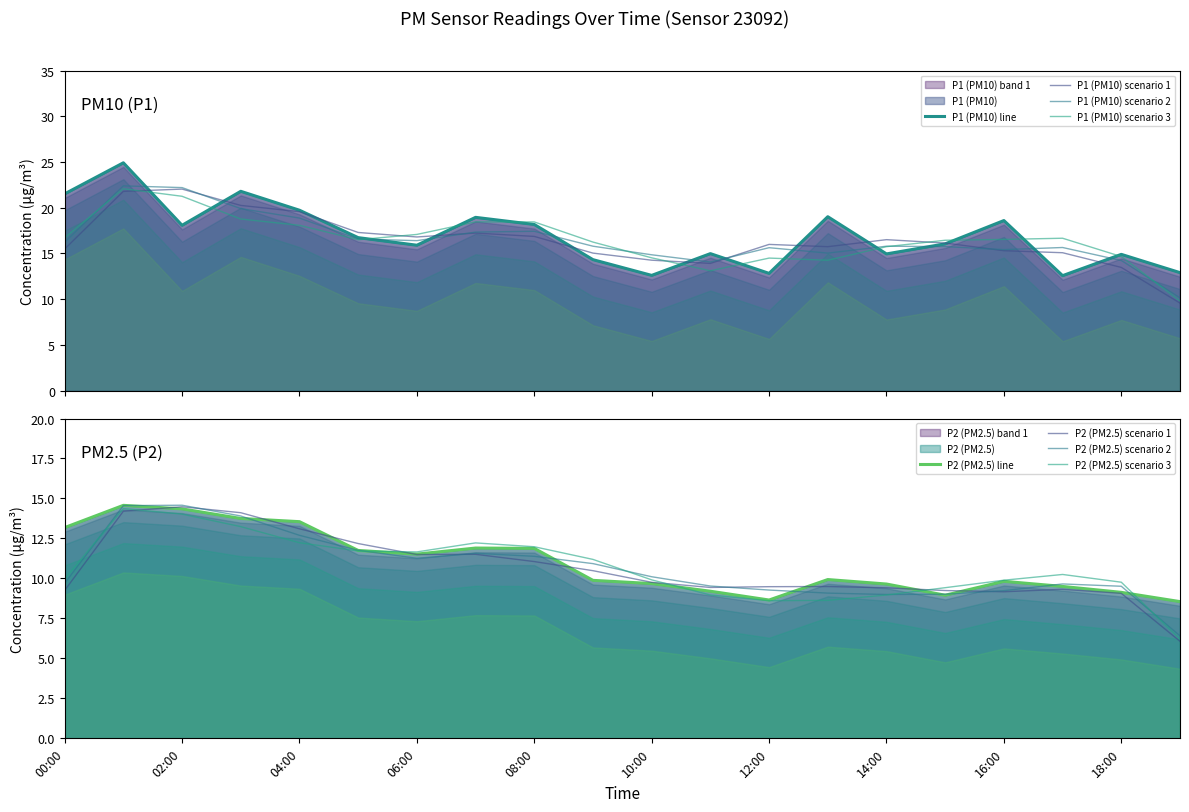

Is it true that P1 equals 21.5 at 00:00?

True